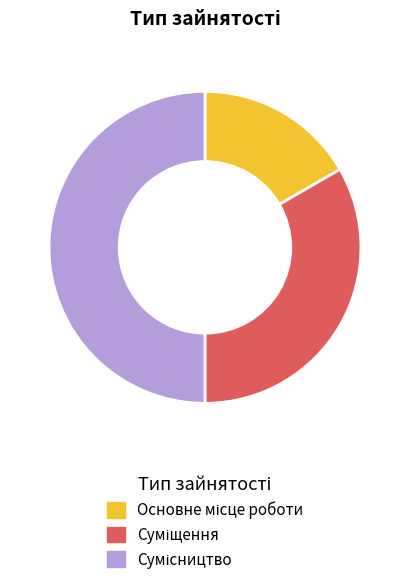

What is the change in value from Основне місце роботи to Суміщення?

+1